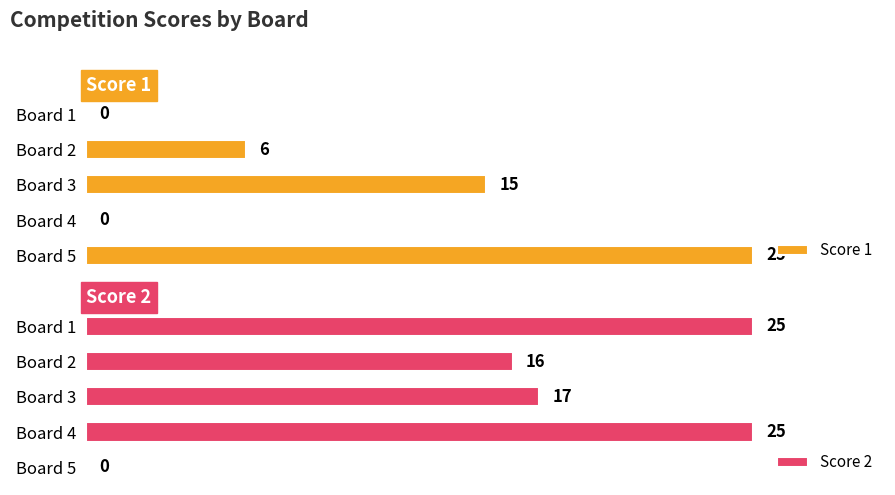

How many values in Score 2 are above zero?

4